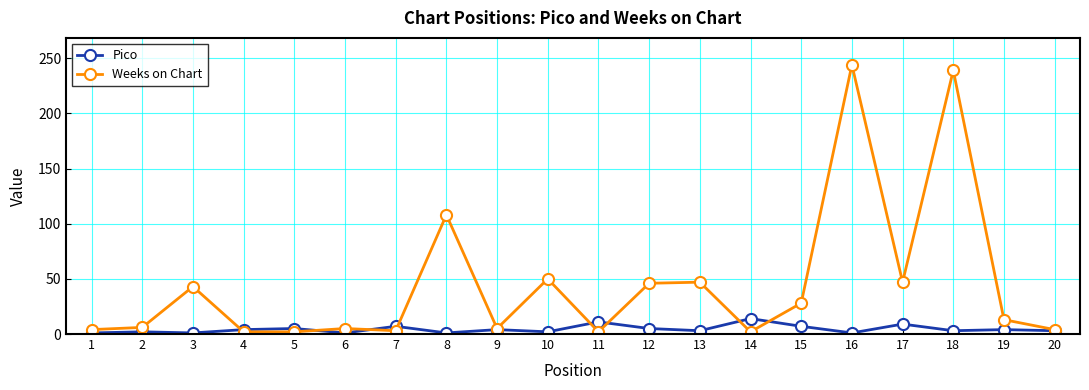

Between 12 and 15, which series saw the biggest shift?

Weeks on Chart